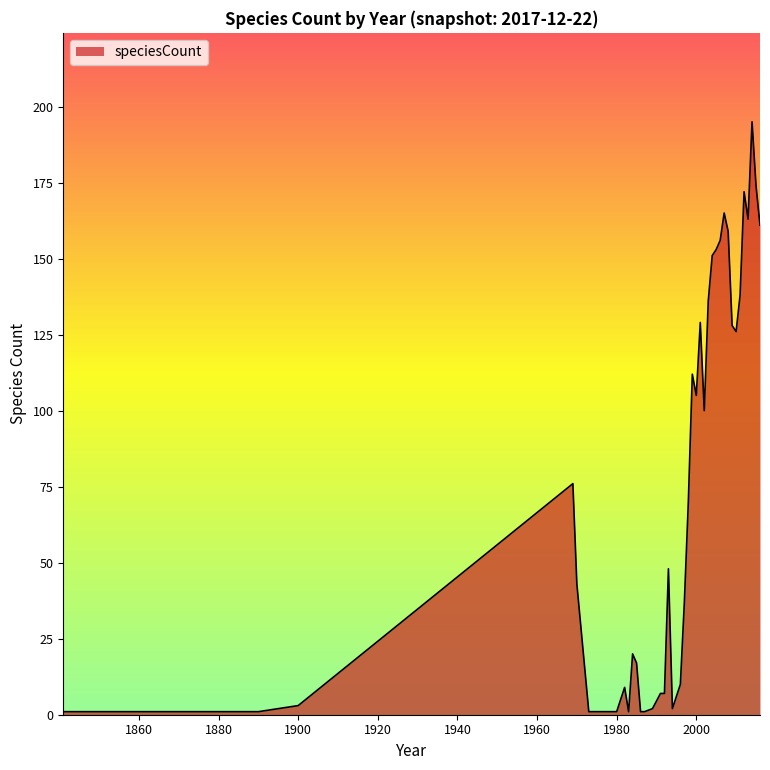

What is the difference between the maximum and minimum values?

194